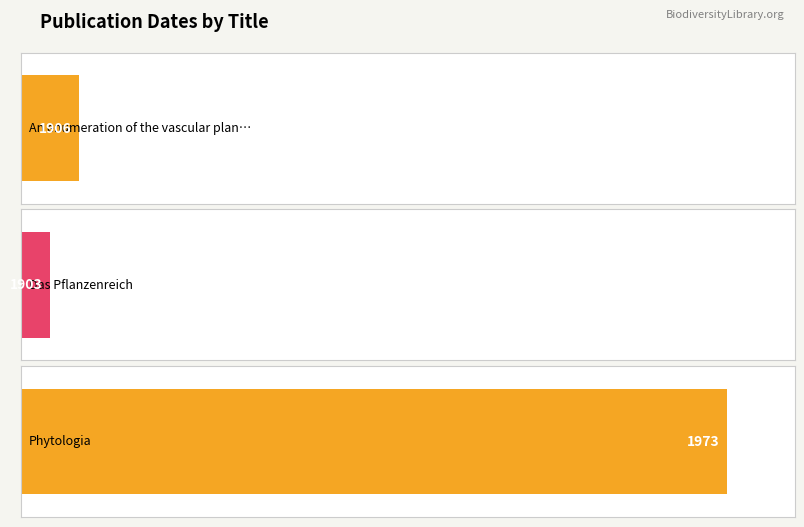

Reading left to right, transcribe all the data shown in this chart.

1906	1903	1973